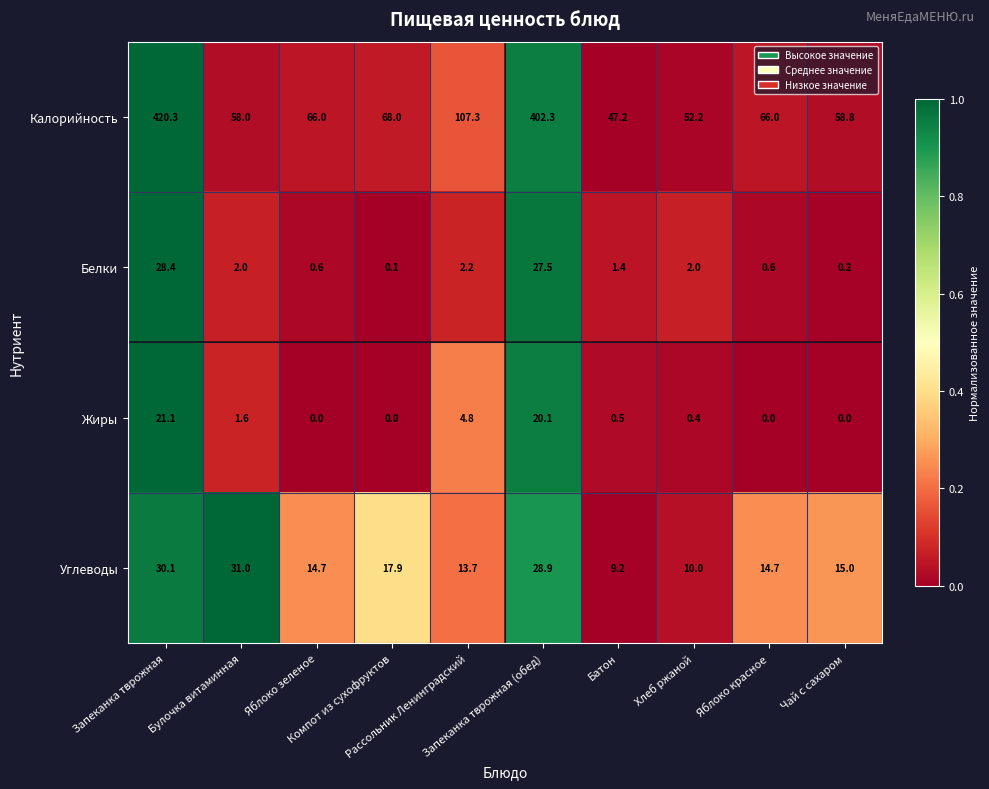

What is the maximum value shown in the chart?

420.3